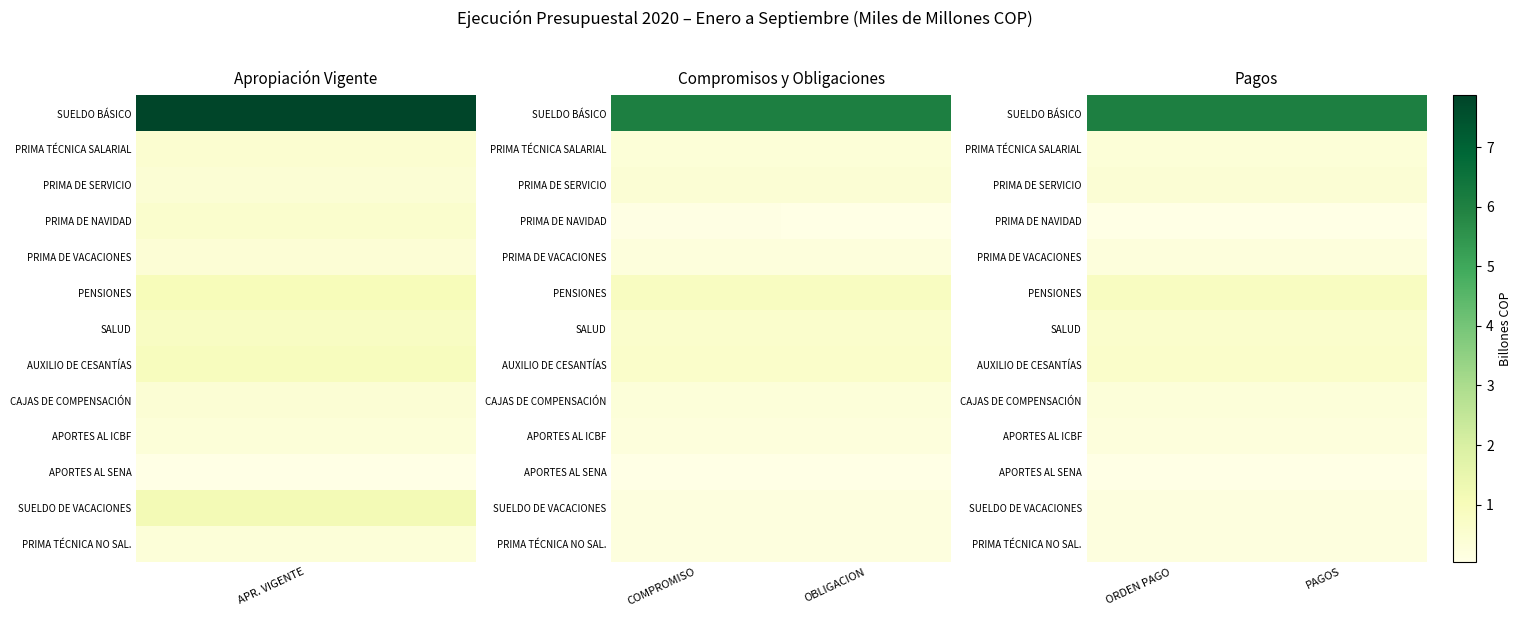

Which has a higher value, ORDEN PAGO or PAGOS?

ORDEN PAGO